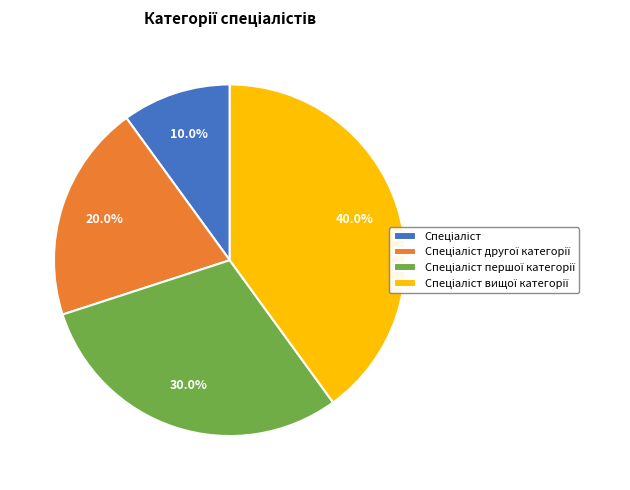

Is there a majority slice in this chart?

No